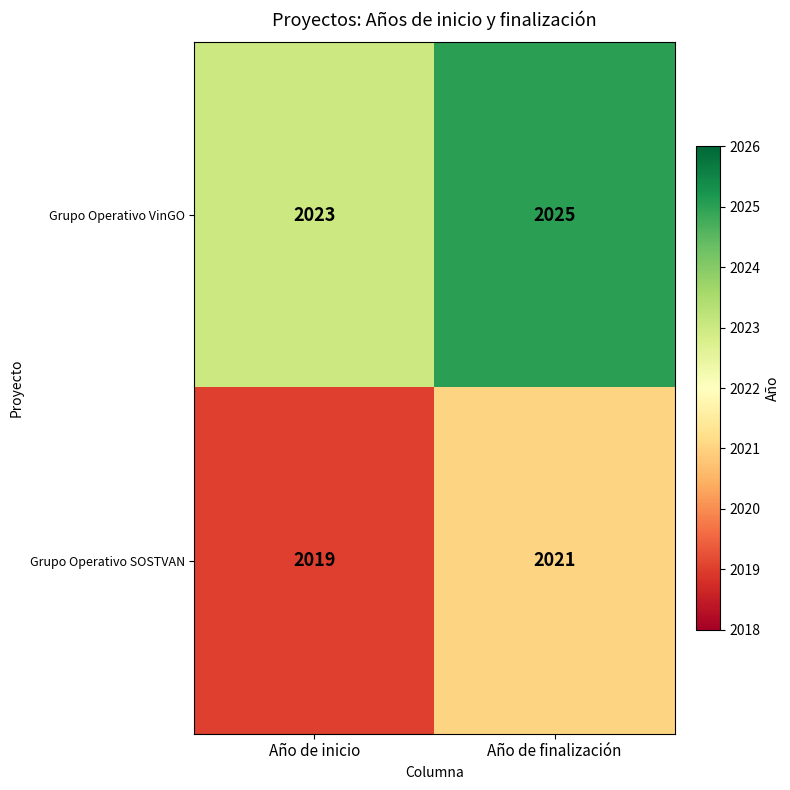

What is the difference between the highest and lowest values at Año de inicio?

4